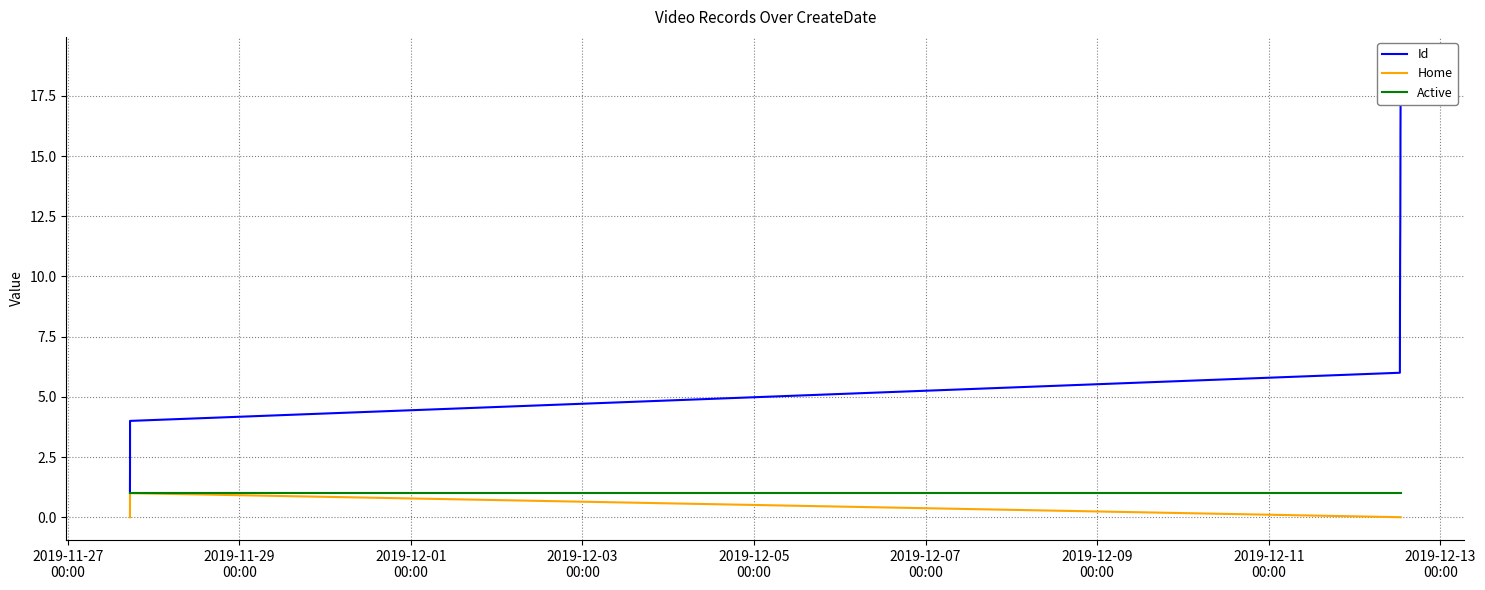

What is the sum of all Home values?

3